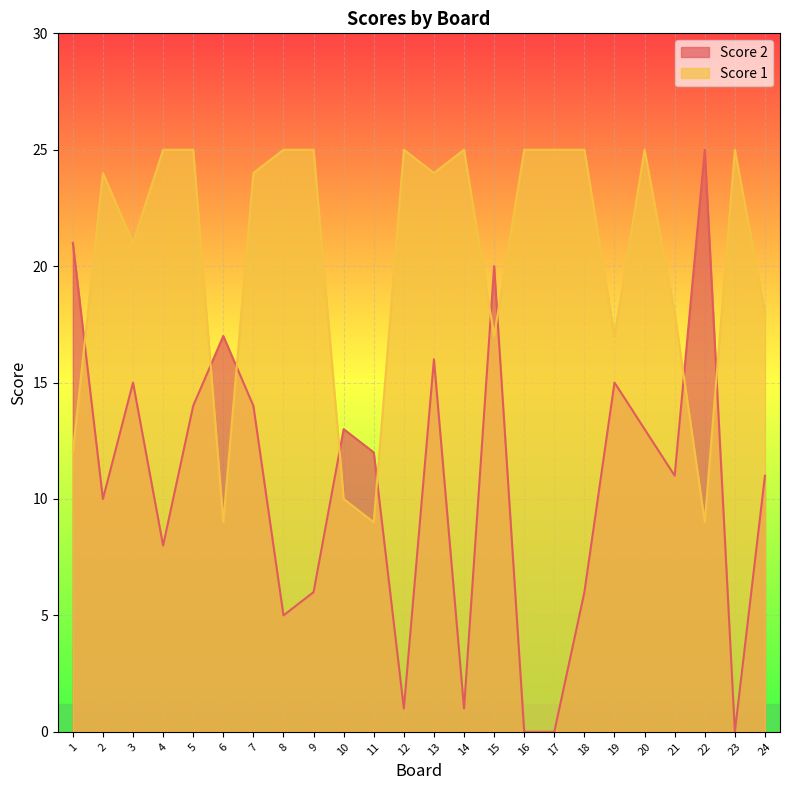

How many lines are shown in the chart?

2